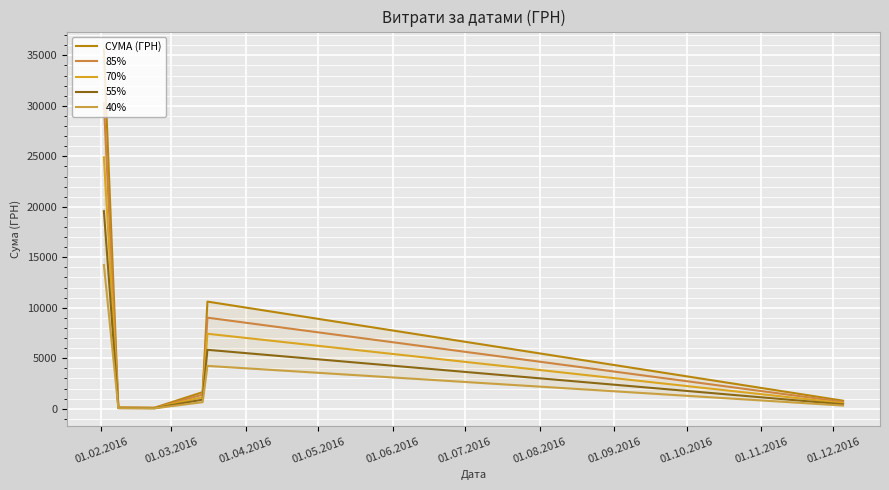

Which series changed the most between 01.04.2016 and 01.07.2016?

СУМА (ГРН)